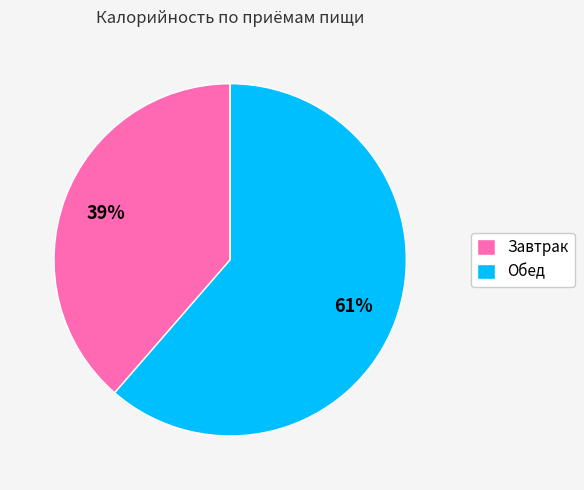

Which slice represents more than half of the pie?

Обед